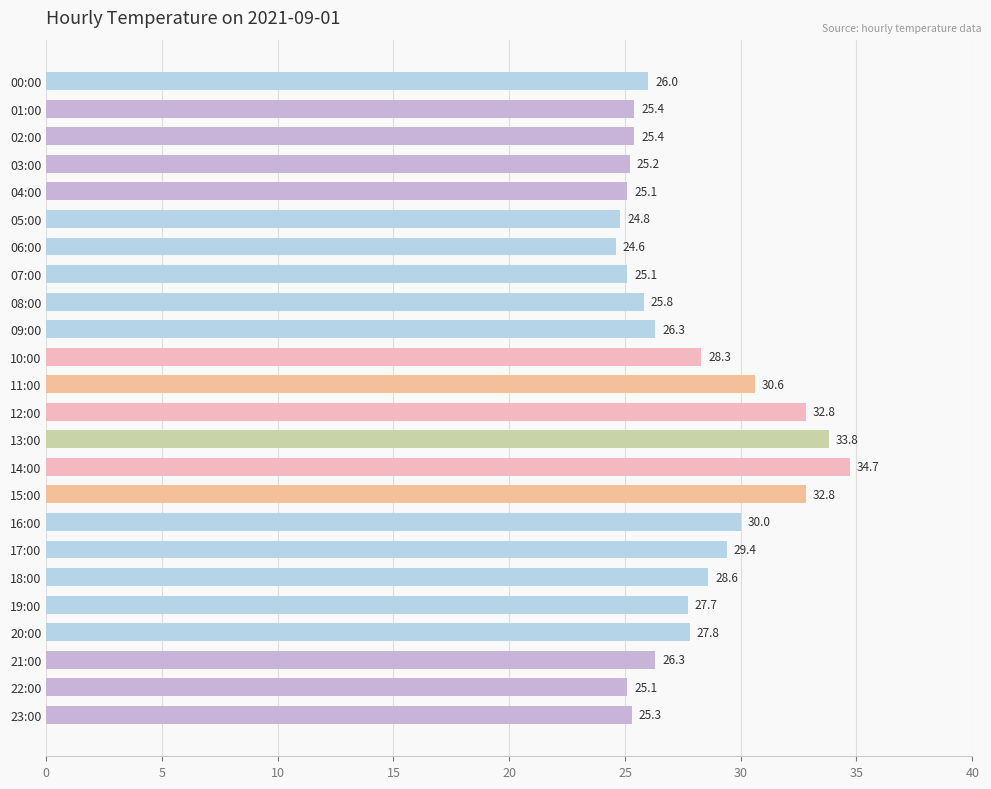

What is the greatest value displayed?

34.7